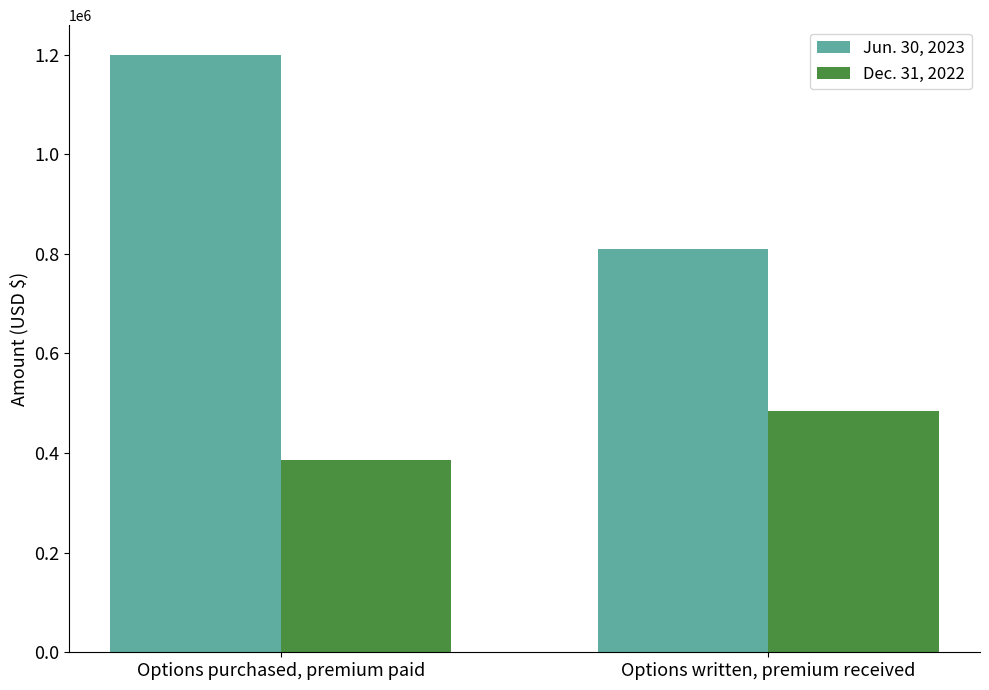

Which series has the widest spread of values?

Jun. 30, 2023